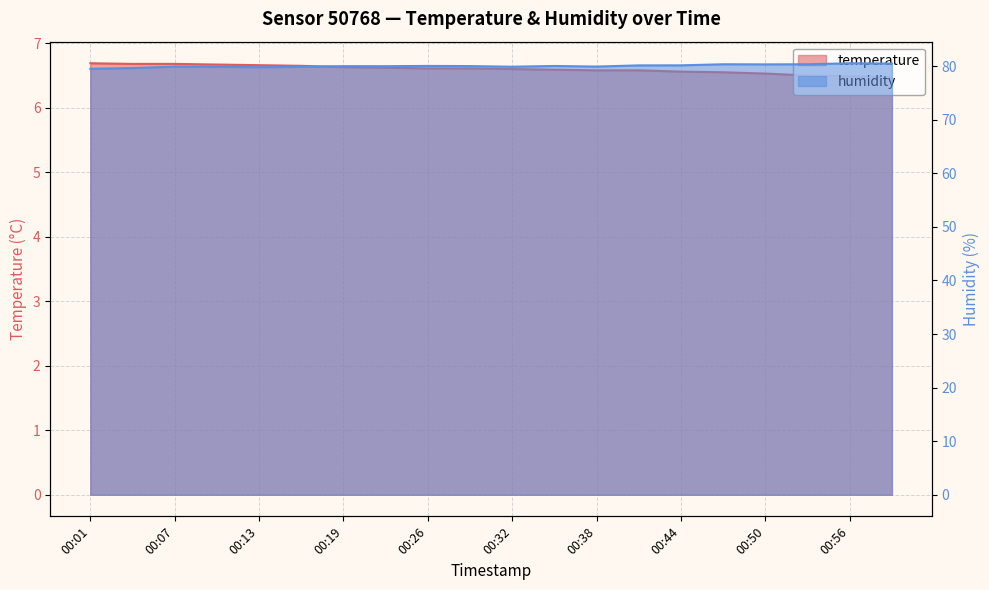

How many categories are shown in the chart?

20